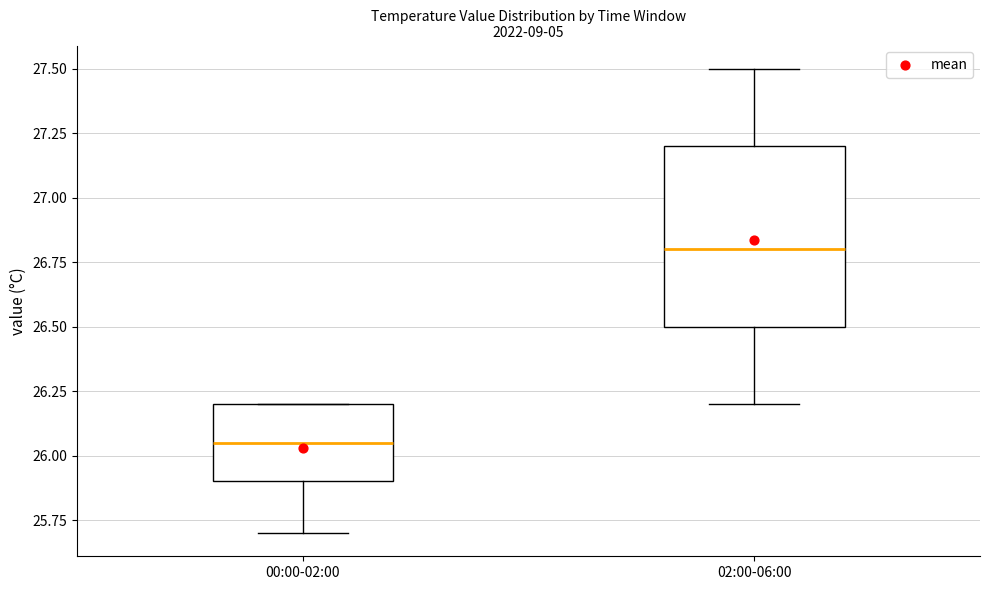

Which box has the highest median line?

02:00-06:00